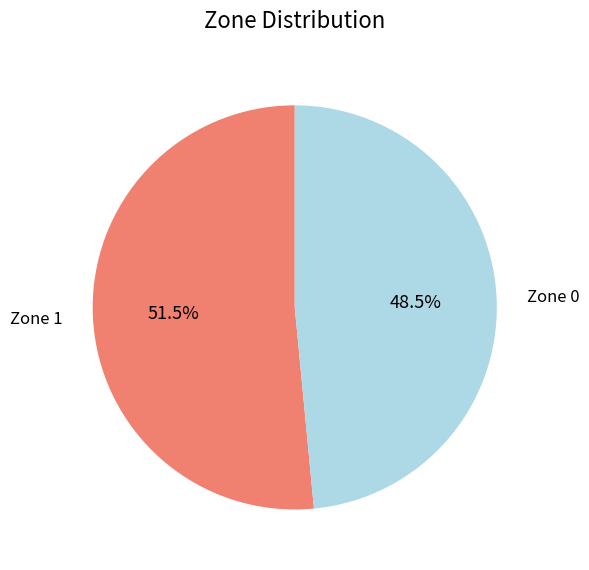

Approximately how many times larger is the value at Zone 1 compared to Zone 0?

1.1